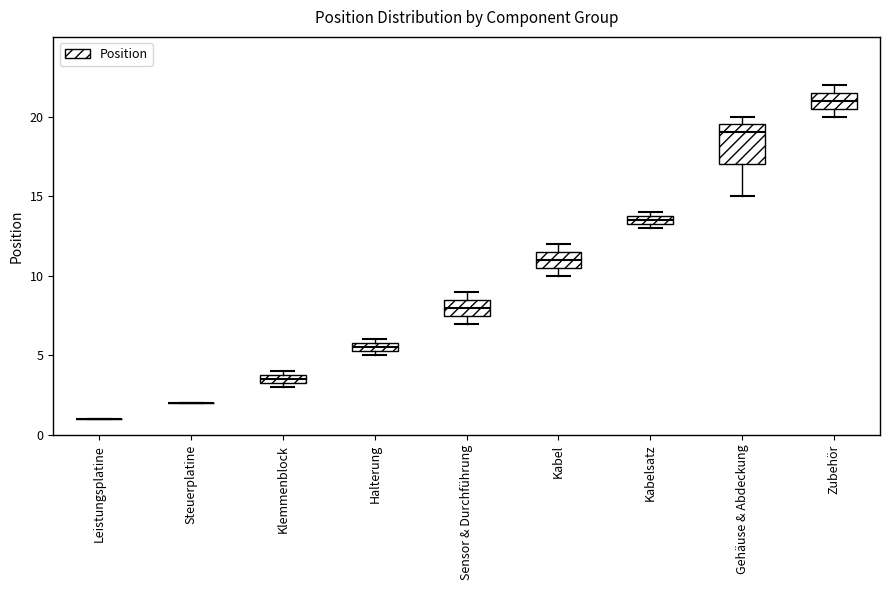

Where is the upper edge of the box for Kabel on the y-axis? The values are not printed on the chart, so give them approximately, as read against the axis.

11.5